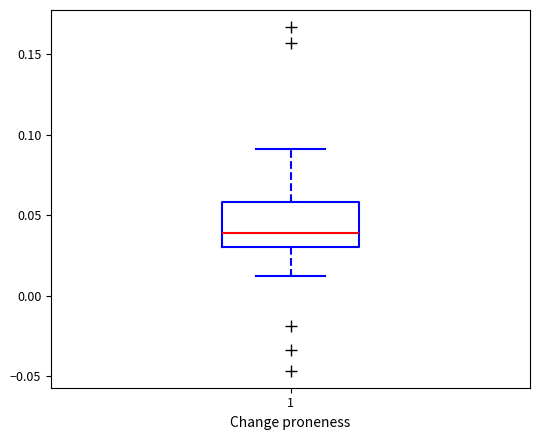

Where does the lower whisker of the box at x = 1 end on the y-axis? The values are not printed on the chart, so give them approximately, as read against the axis.

0.01